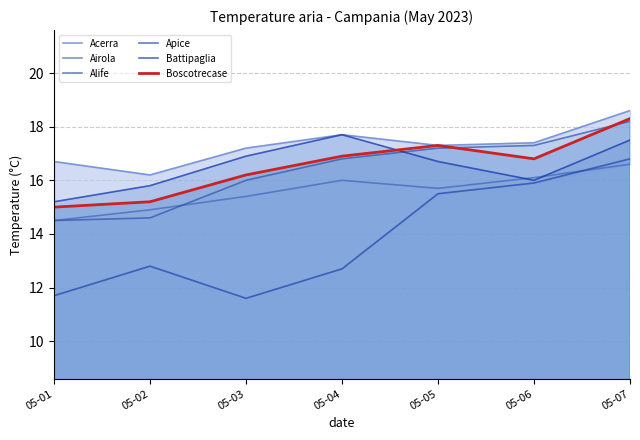

What is the sum of all Boscotrecase values?

115.7